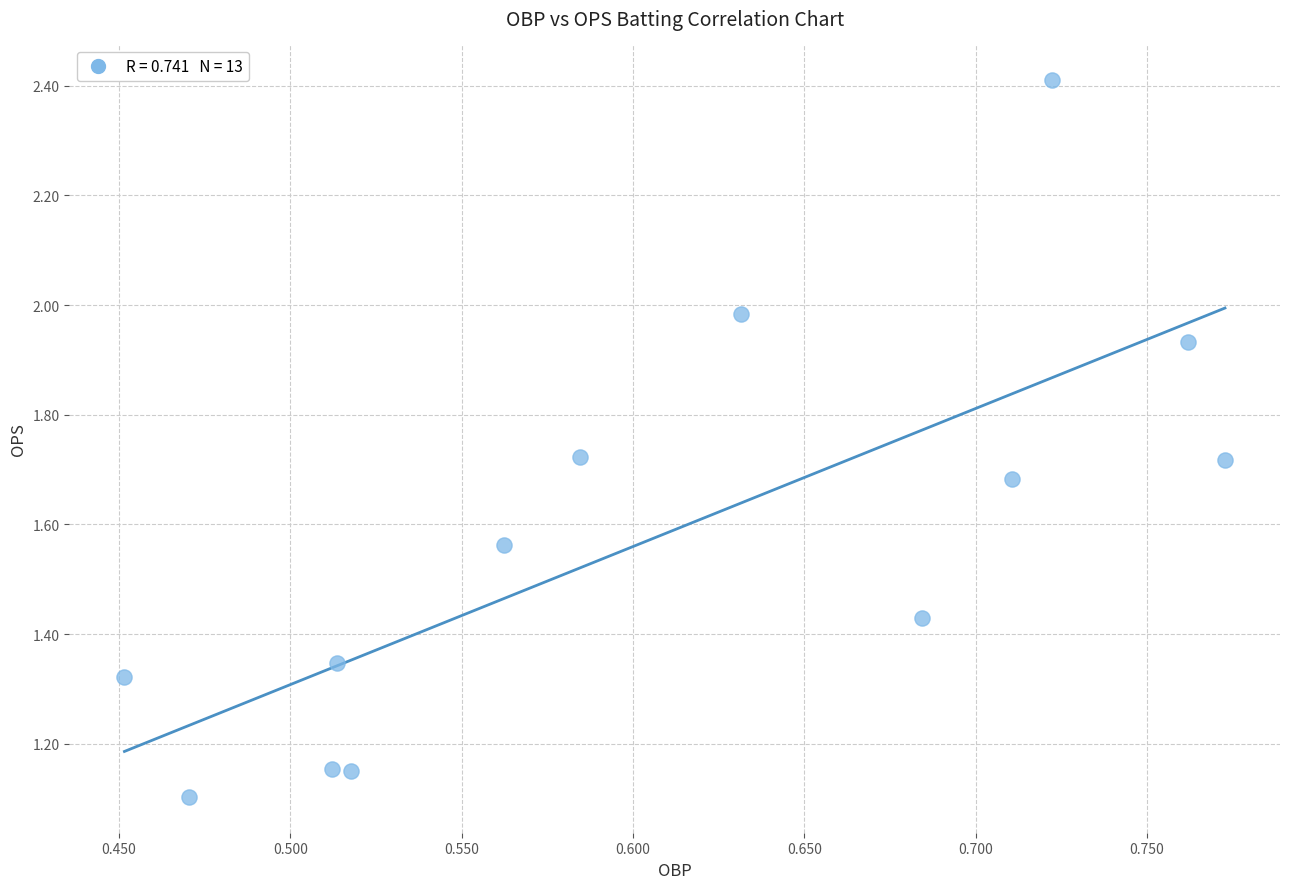

What Y value in the scatter plot is closest to 1?

1.1